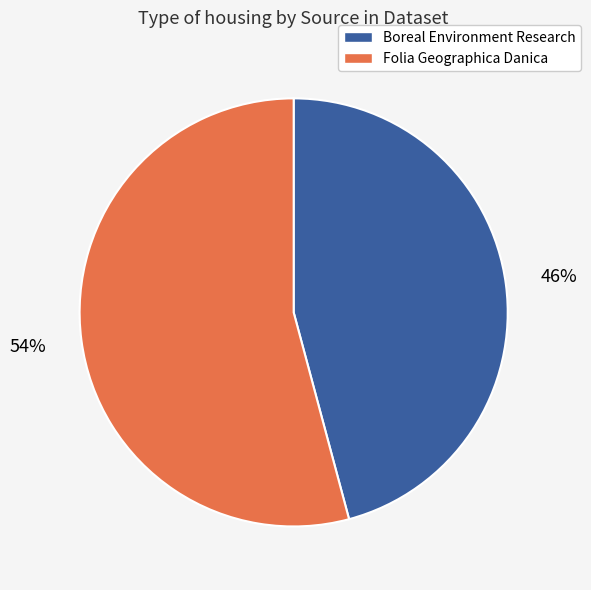

Rank the categories by value from lowest to highest.

Boreal Environment Research, Folia Geographica Danica